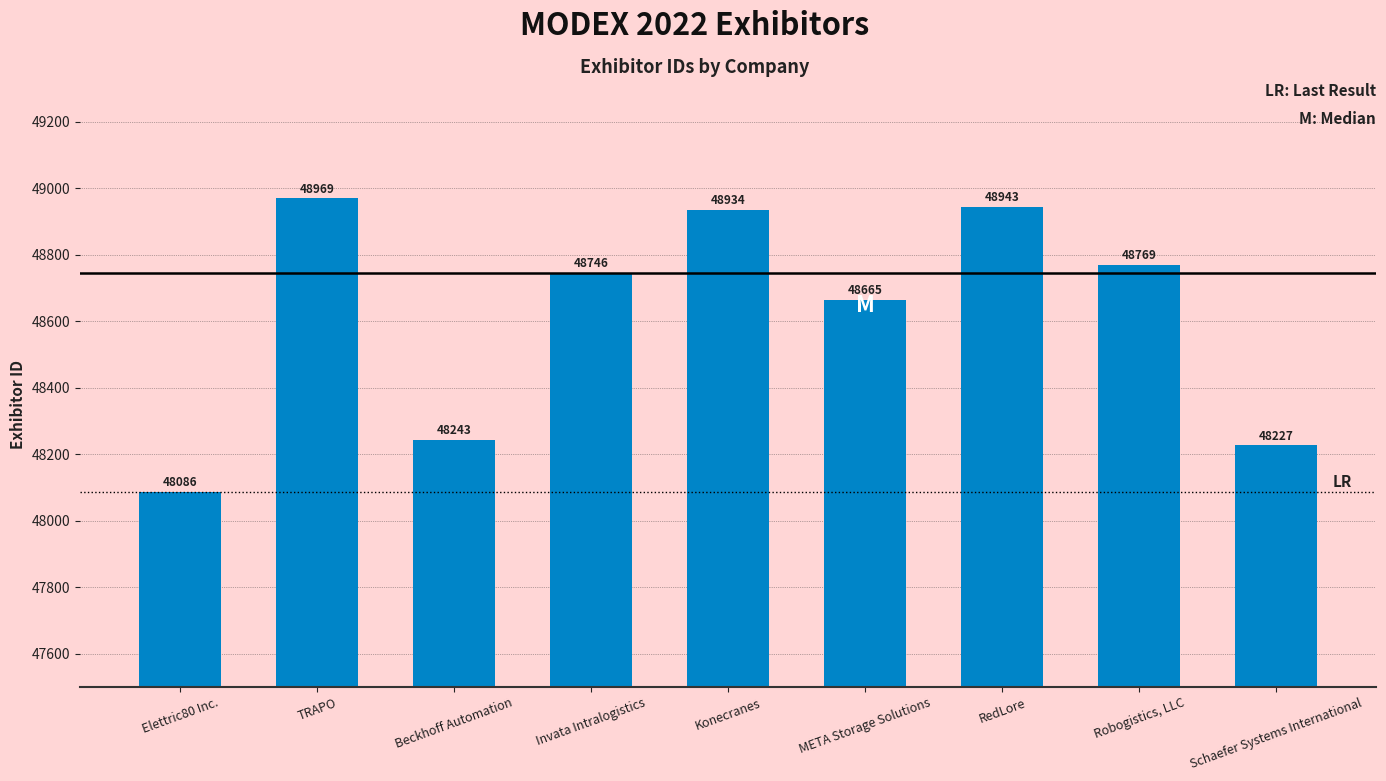

Reading left to right, transcribe all the data shown in this chart.

Elettric80 Inc.=48086	TRAPO=48969	Beckhoff Automation=48243	Invata Intralogistics=48746	Konecranes=48934	META Storage Solutions=48665	RedLore=48943	Robogistics, LLC=48769	Schaefer Systems International=48227